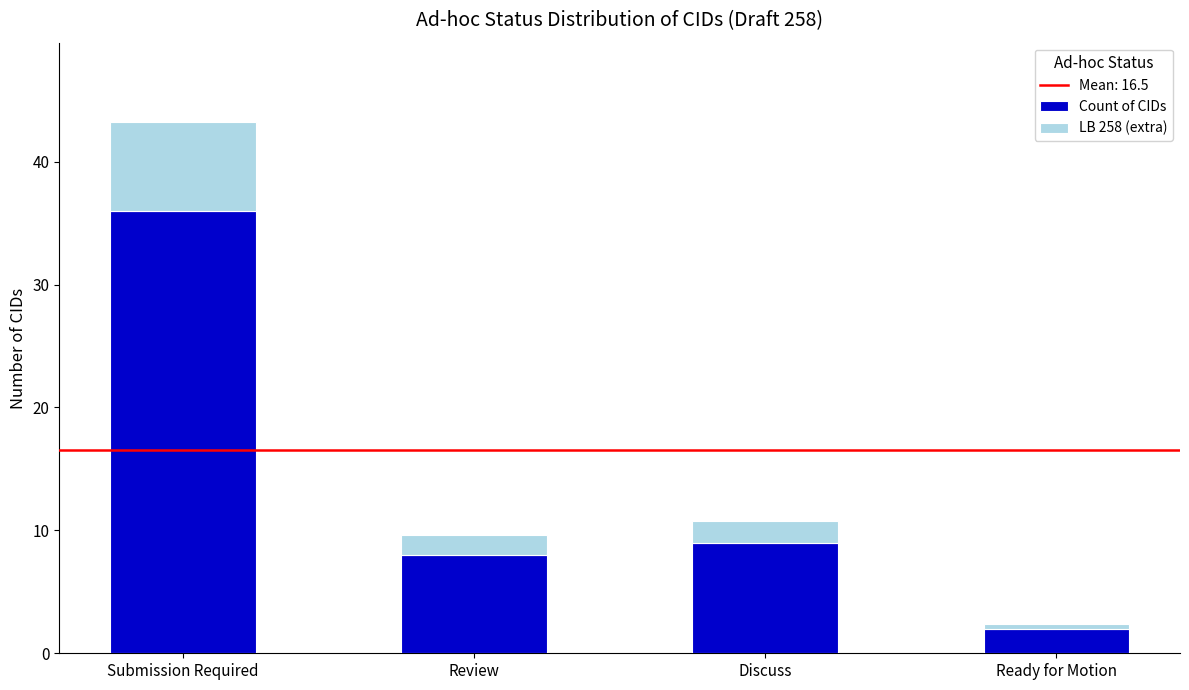

The value of Count of CIDs at Submission Required is 14.9. True or false?

False